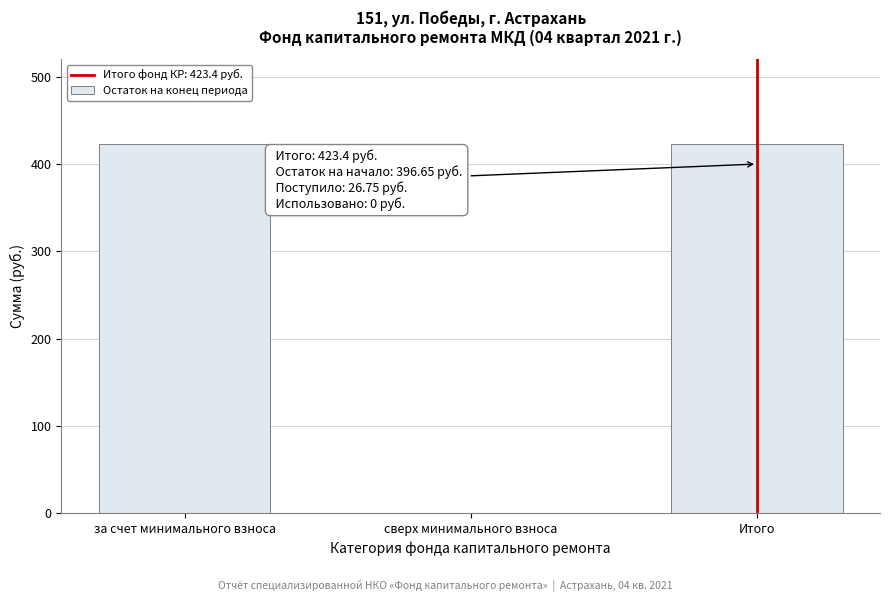

Reading right to left, list all the values displayed in this chart.

Итого=423.4	сверх минимального взноса=0.0	за счет минимального взноса=423.4